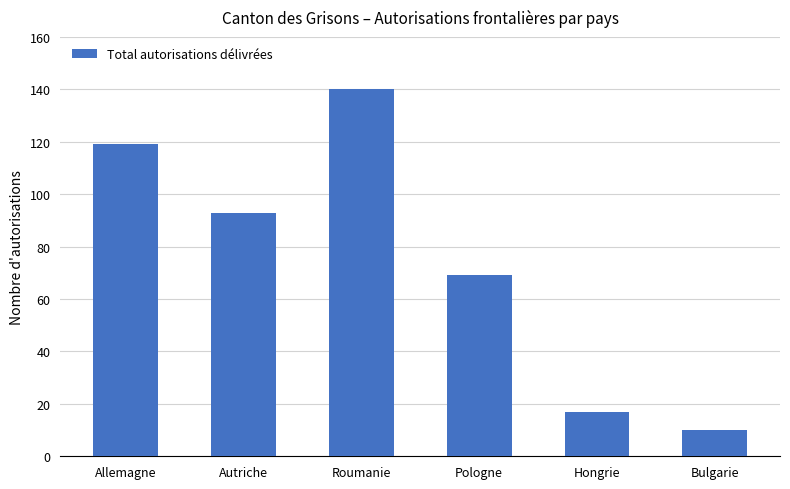

What position from the left is Bulgarie?

6